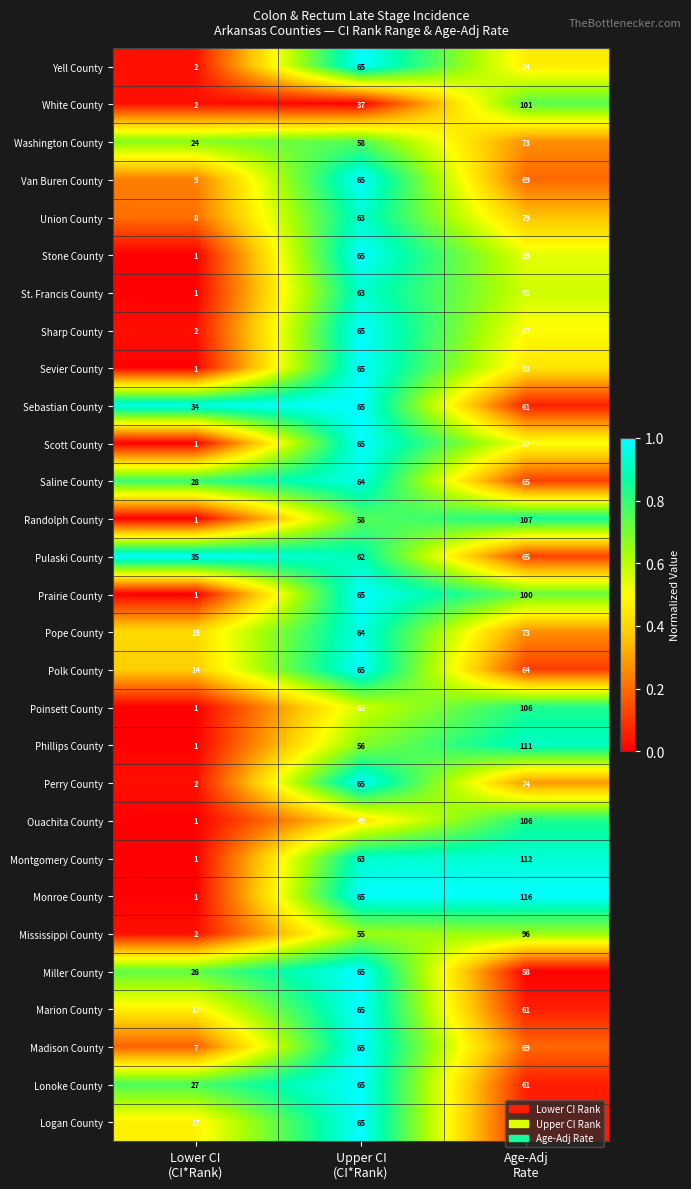

Which series has the largest total across all categories?

Monroe County